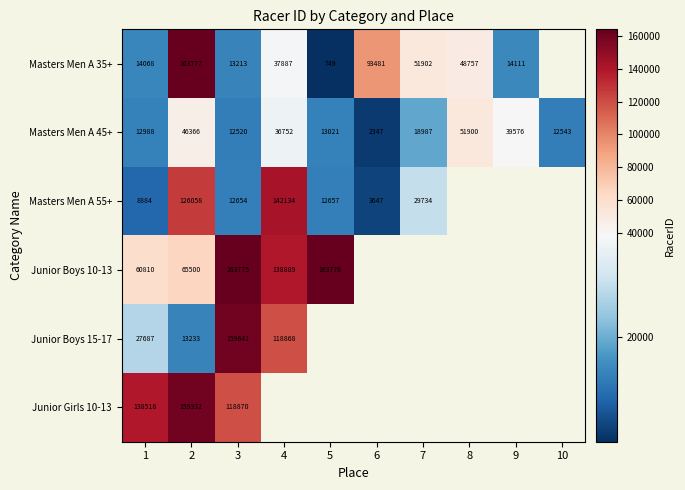

Is it true that Masters Men A 35+ equals 18995 at 1?

False